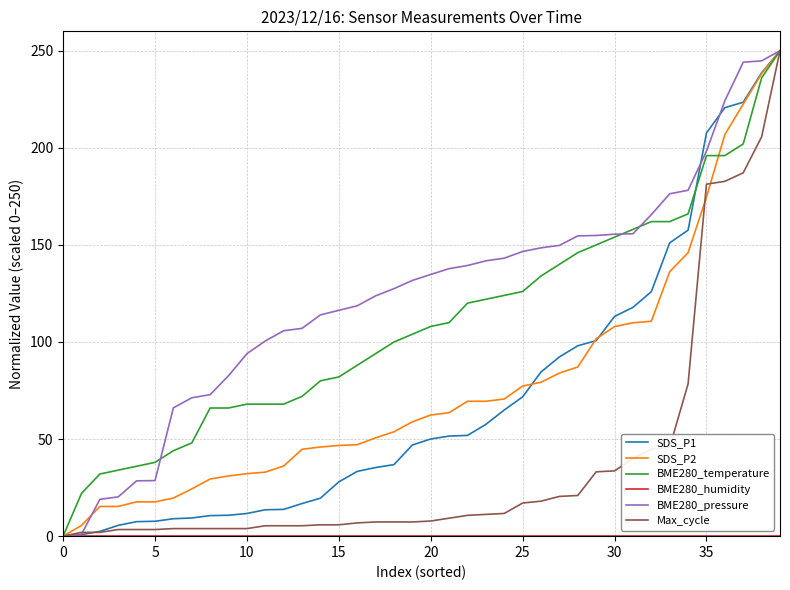

Which series has the largest total across all categories?

BME280_pressure